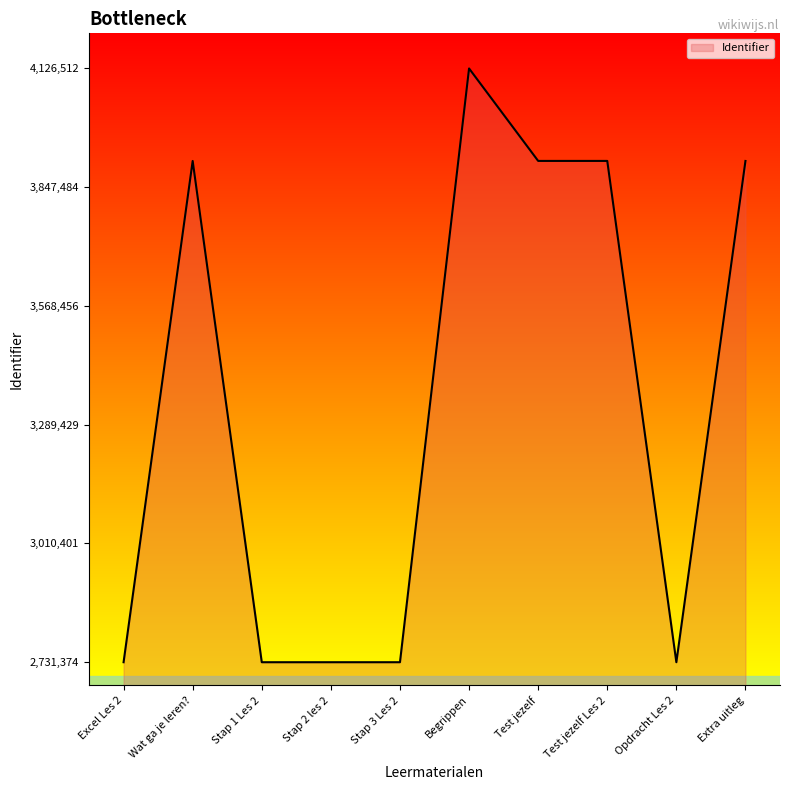

Between Begrippen and Stap 3 Les 2, which is larger?

Begrippen